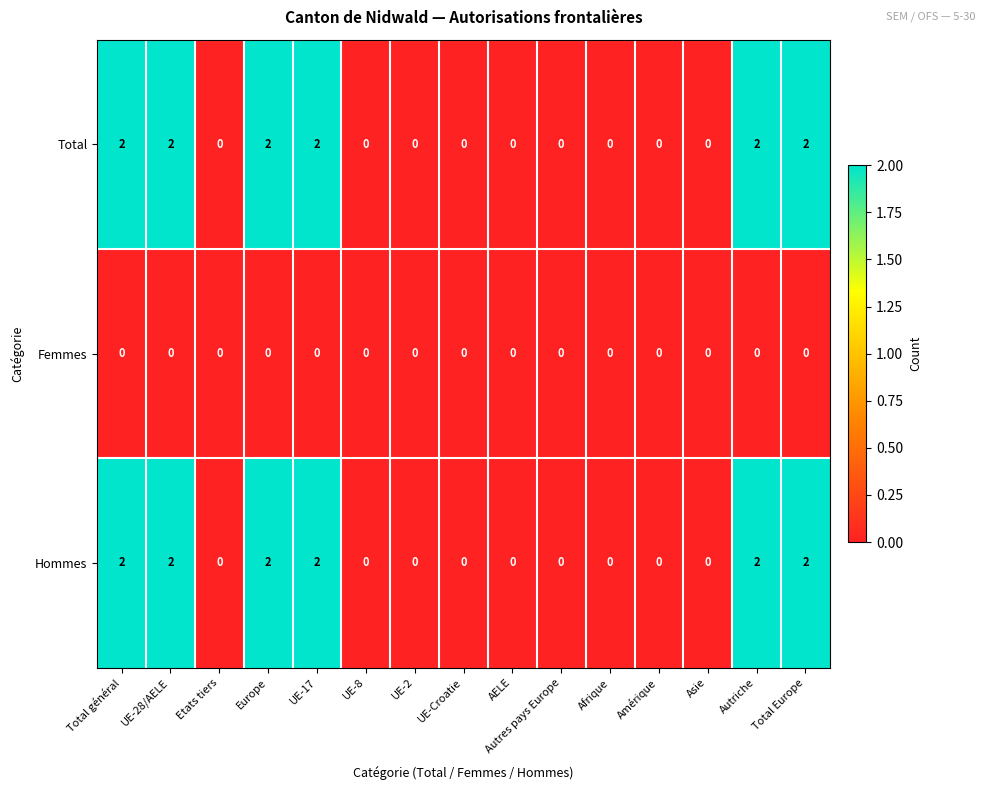

How many Hommes values are between 0 and 2?

15